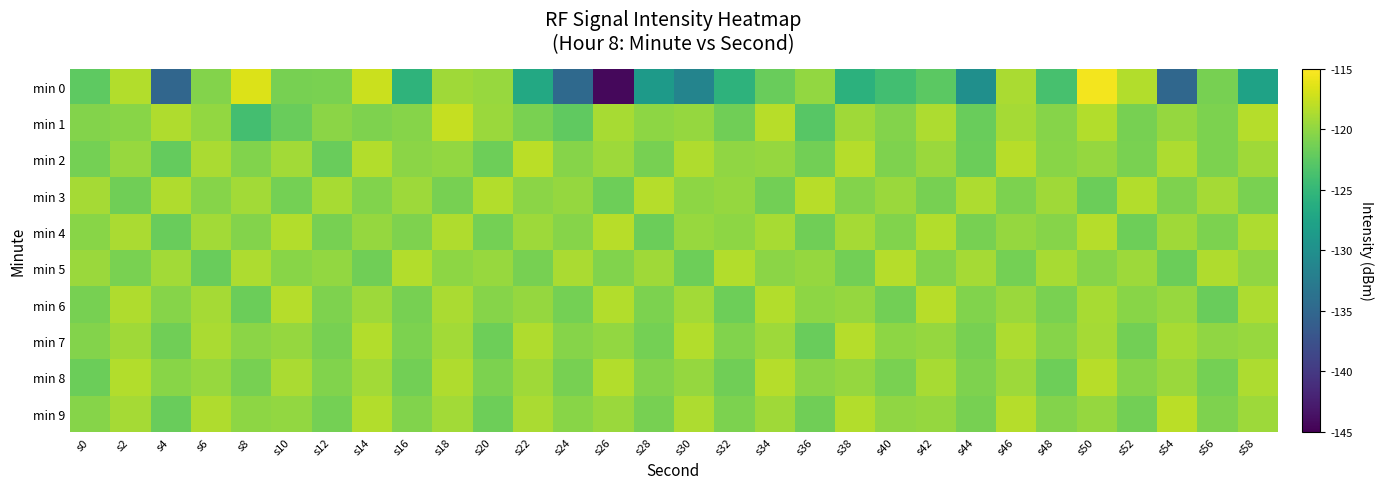

What is the spread (max minus min) of values at s18?

3.5